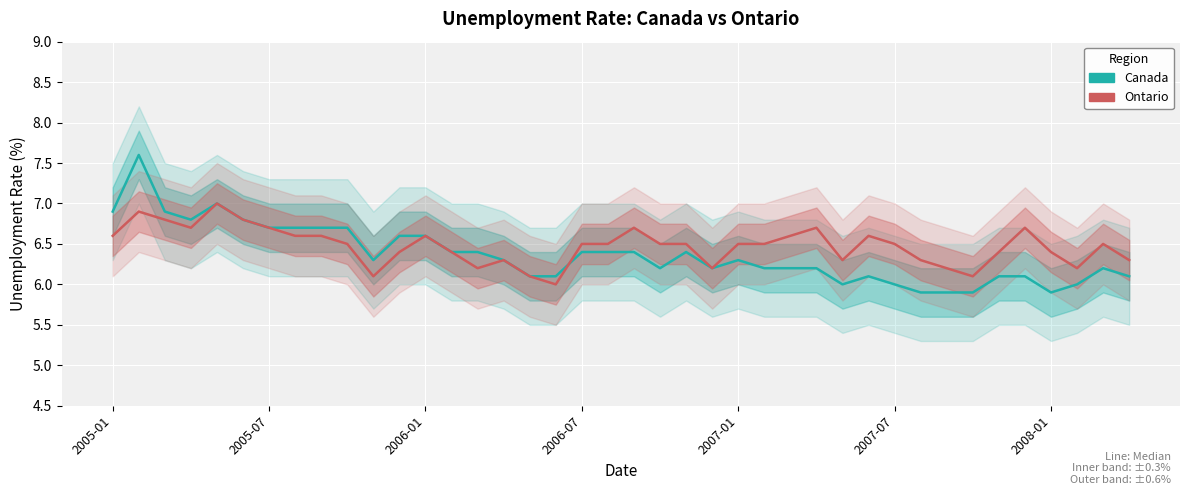

What is the difference between the maximum and second lowest values in the Canada series?

1.7